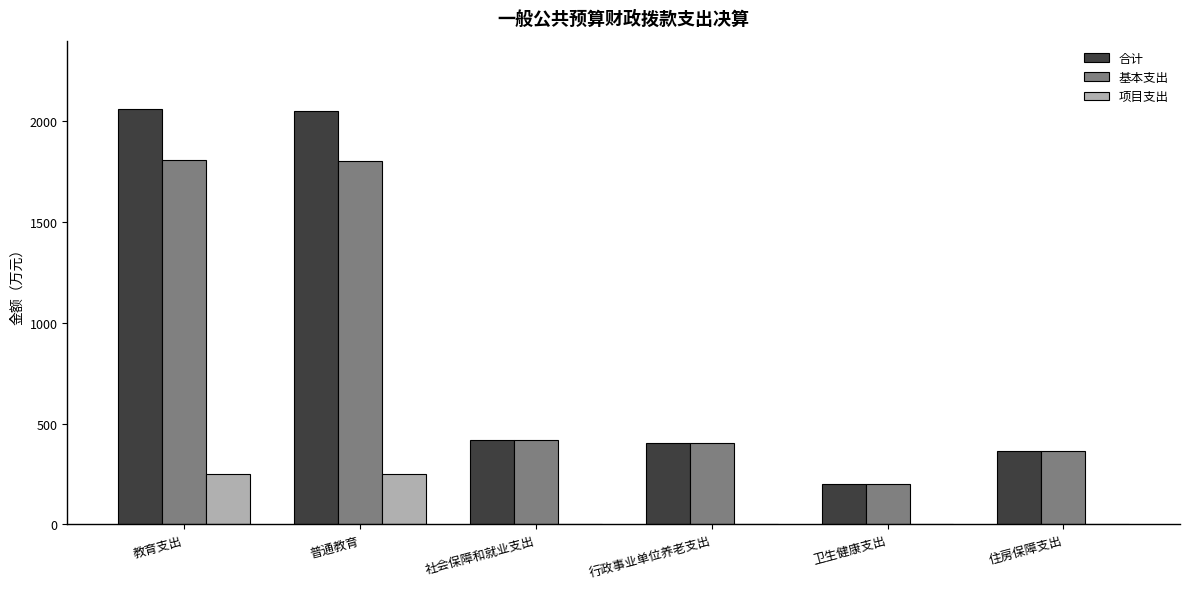

Between 教育支出 and 社会保障和就业支出, which series saw the biggest shift?

合计